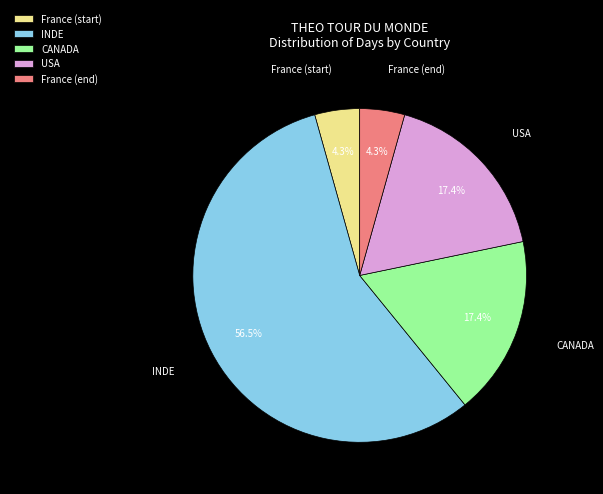

Is there a majority slice in this chart?

Yes